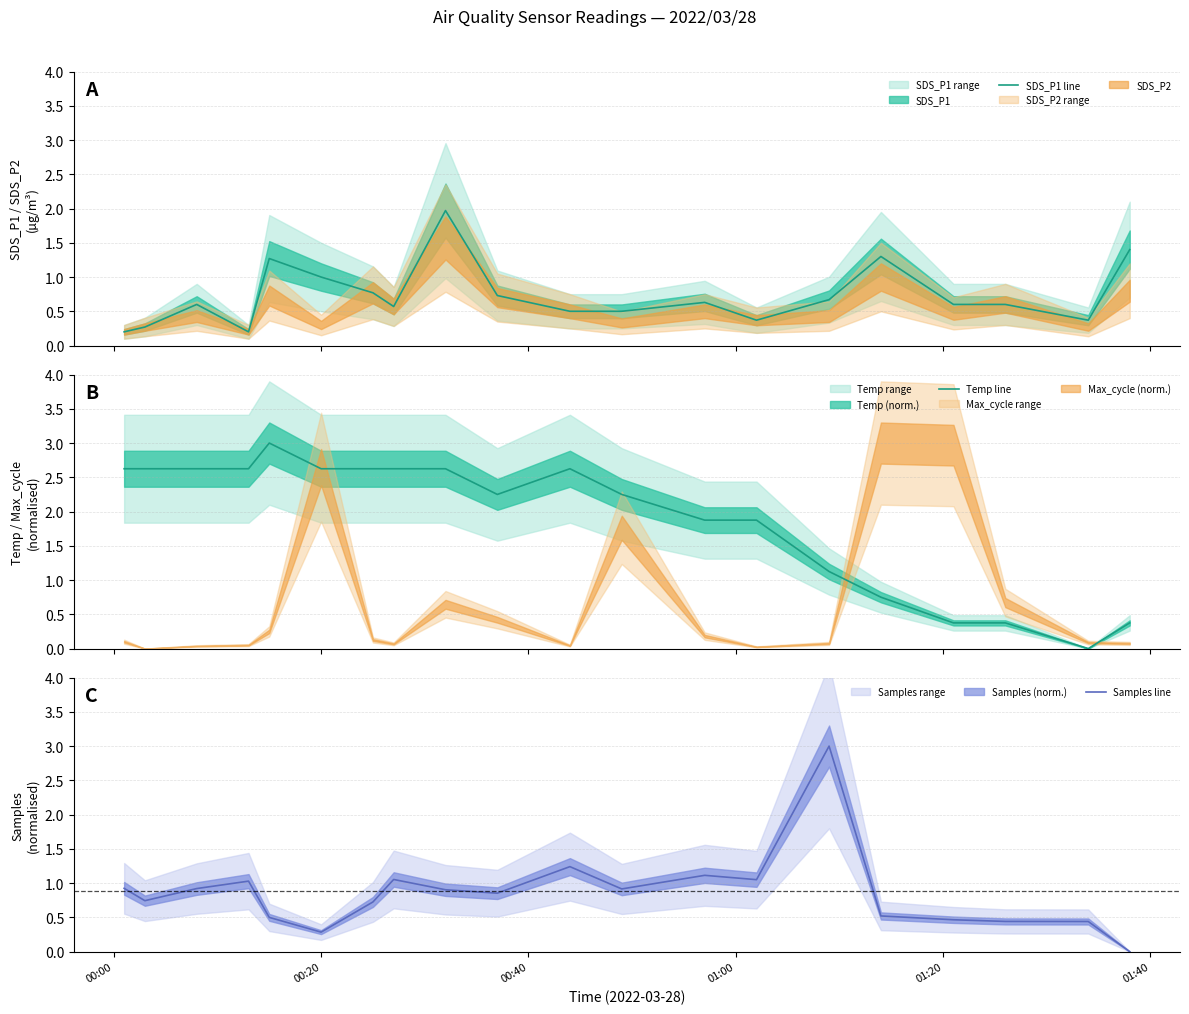

What is the highest value of the Samples line series?

3.0